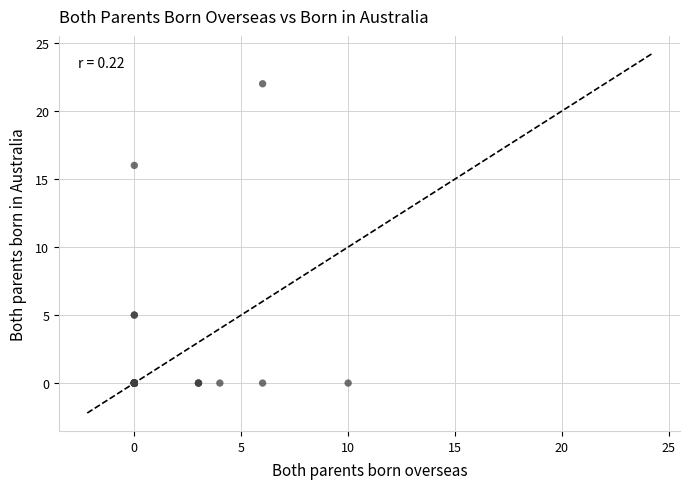

What Y value in the scatter plot is closest to 11?

16